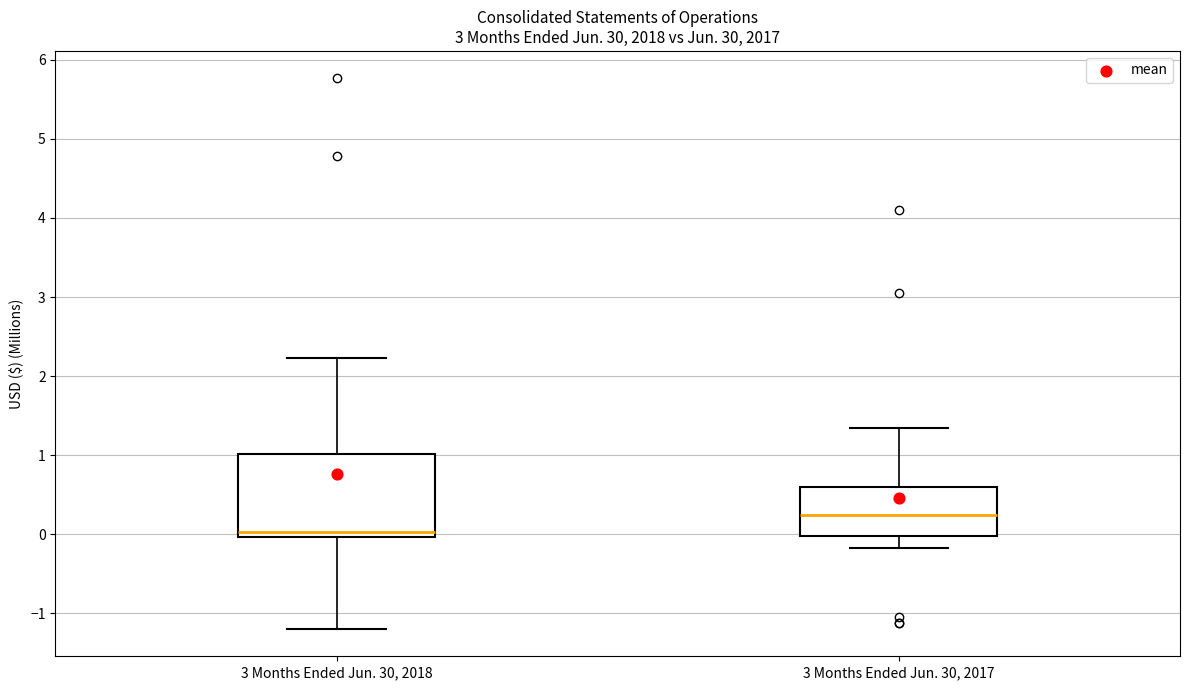

Which box has the highest median line?

3 Months Ended Jun. 30, 2017